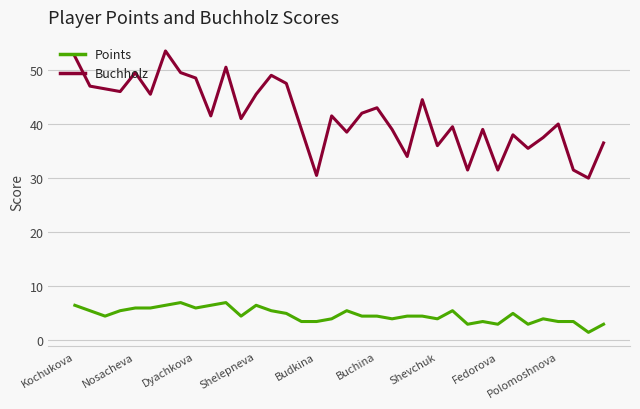

Which series has the largest total across all categories?

Buchholz